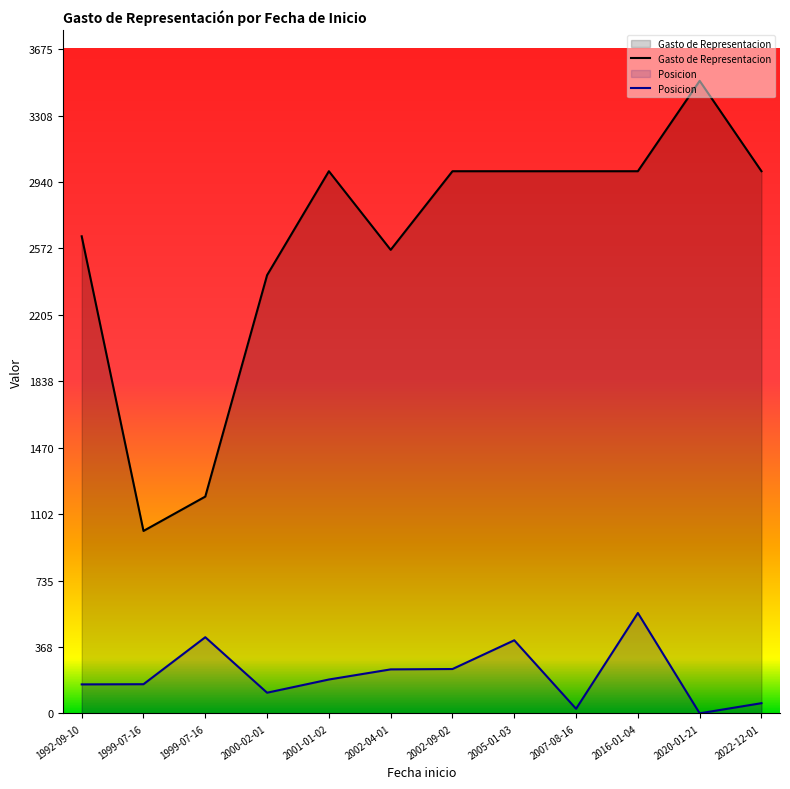

How many series are shown in this chart?

2